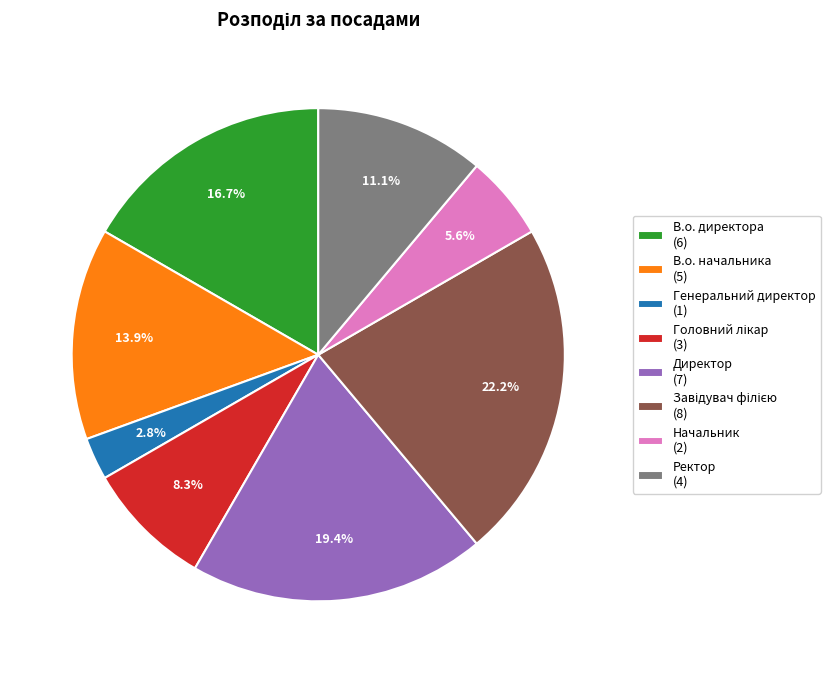

Approximately how many times larger is the value at В.о. директора (6) compared to Начальник (2)?

3.0